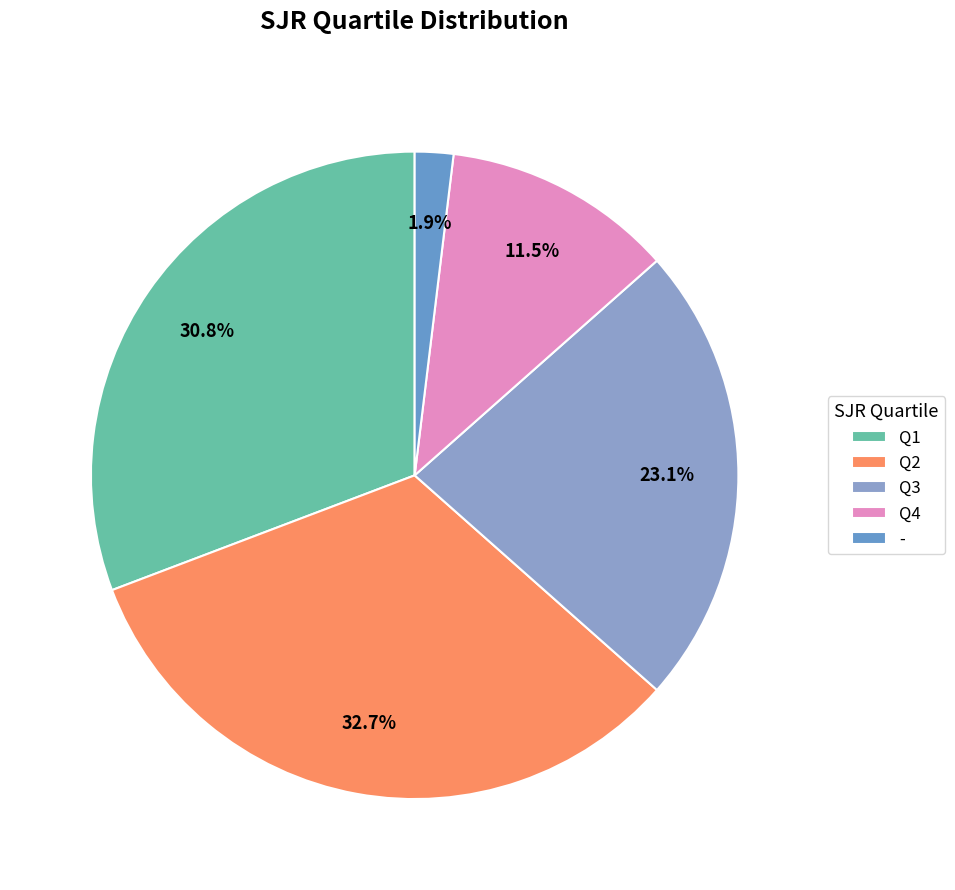

What is the smallest slice in the pie chart?

-